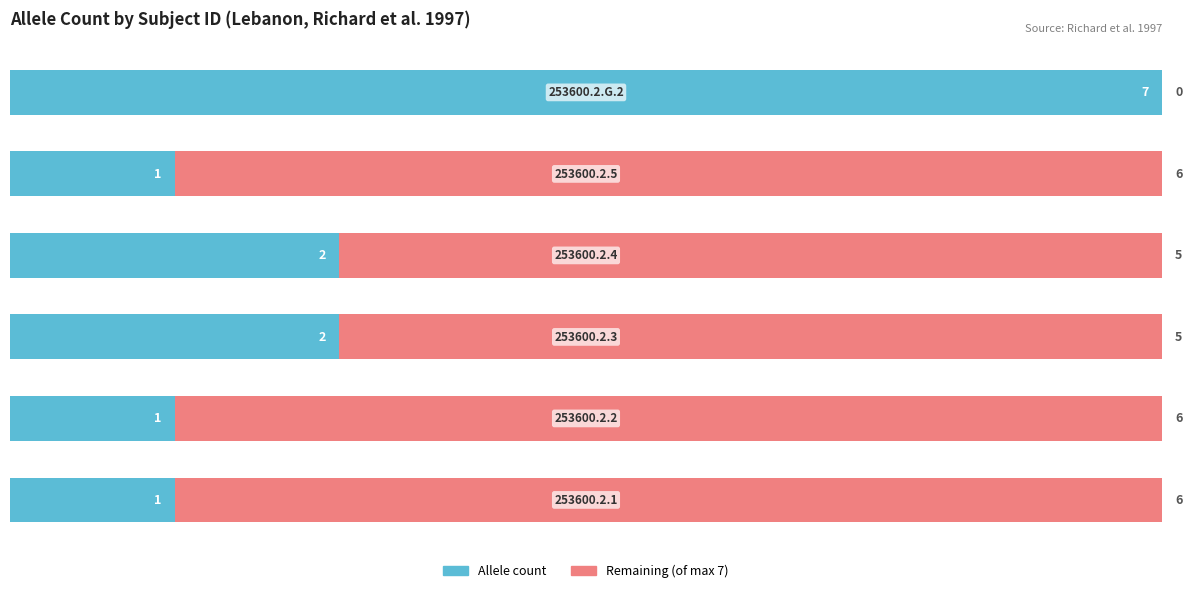

What is the highest value of the Allele count series?

7